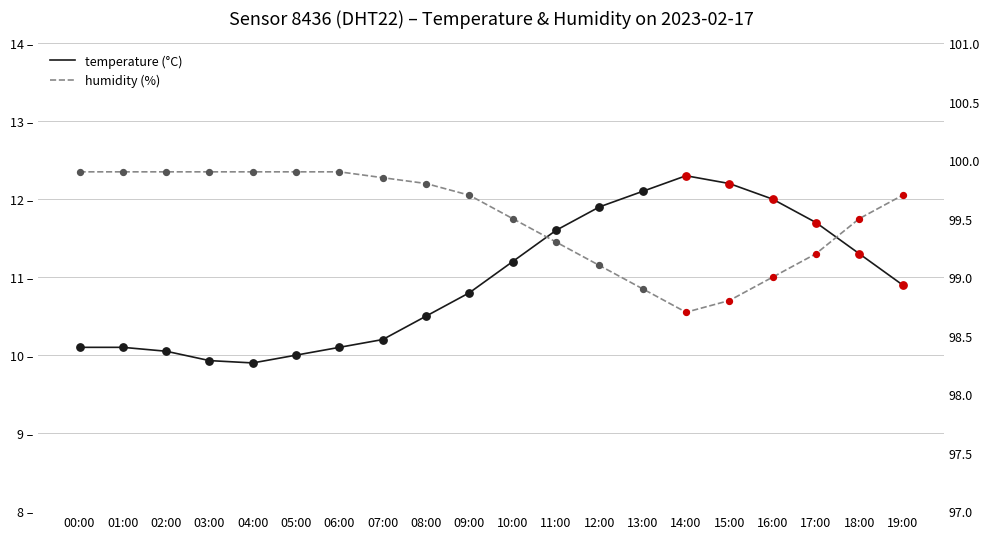

Which series contains the lowest Y value?

temperature (°C)